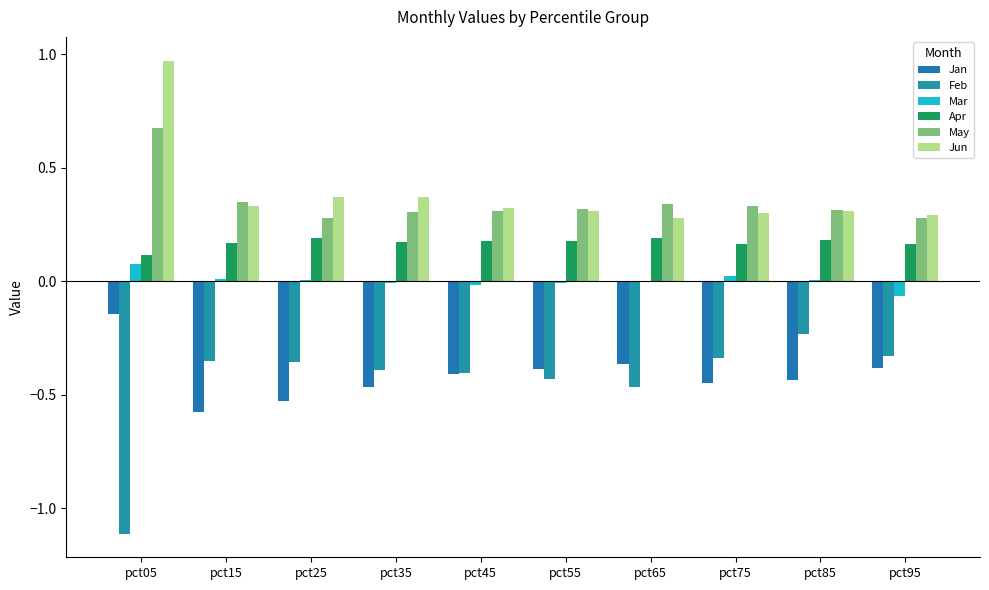

What is the average value of the Apr series?

0.2